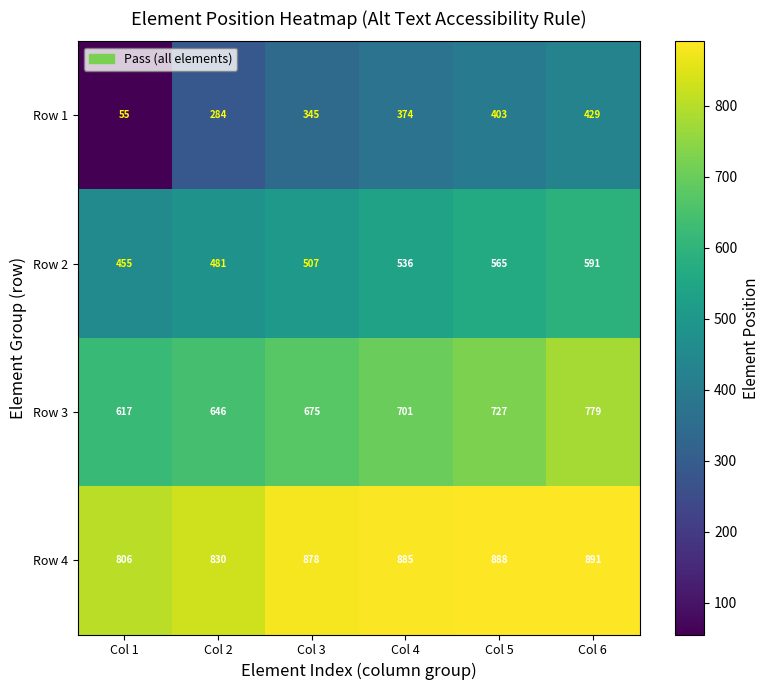

Which label corresponds to the smallest value in the chart?

Col 1